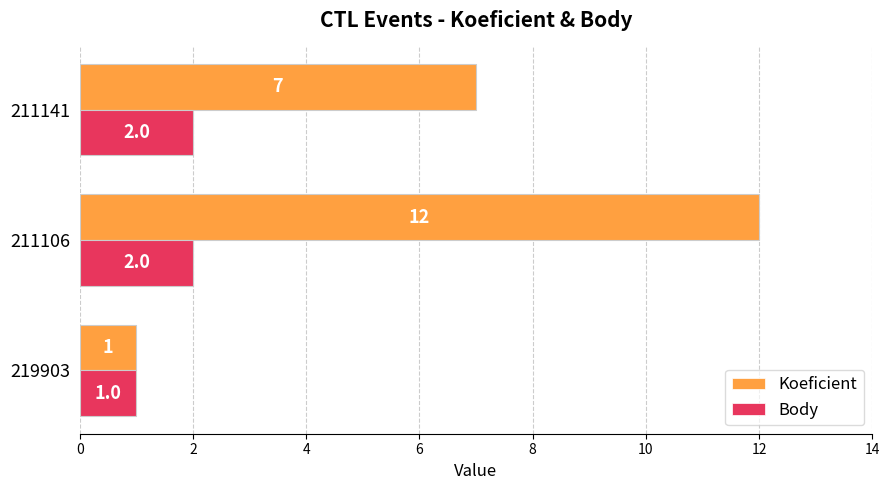

What is the difference between the maximum and minimum values in the Body series?

1